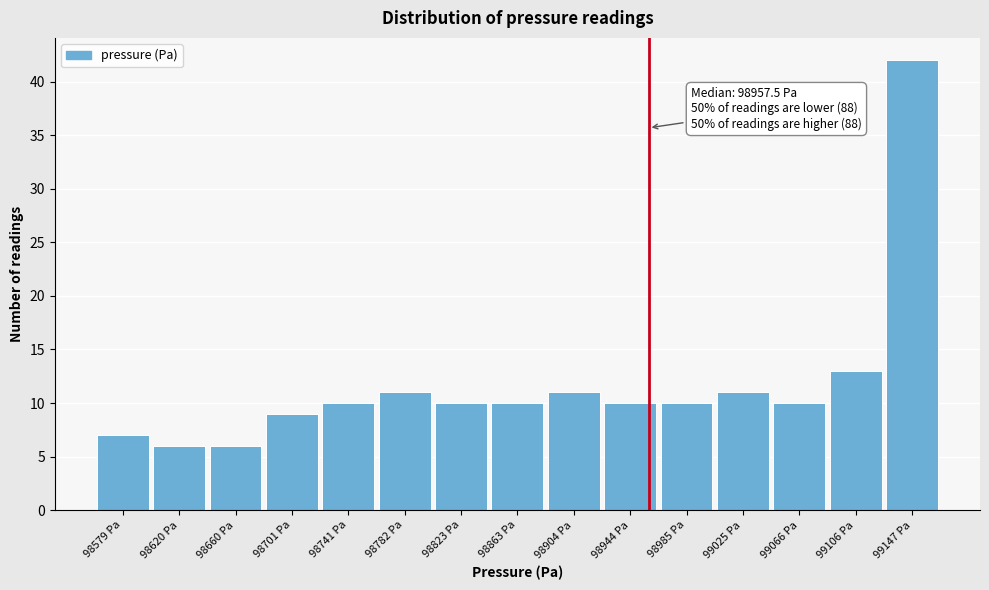

Over which range of the x-axis is the bar tallest?

99125 to 99165